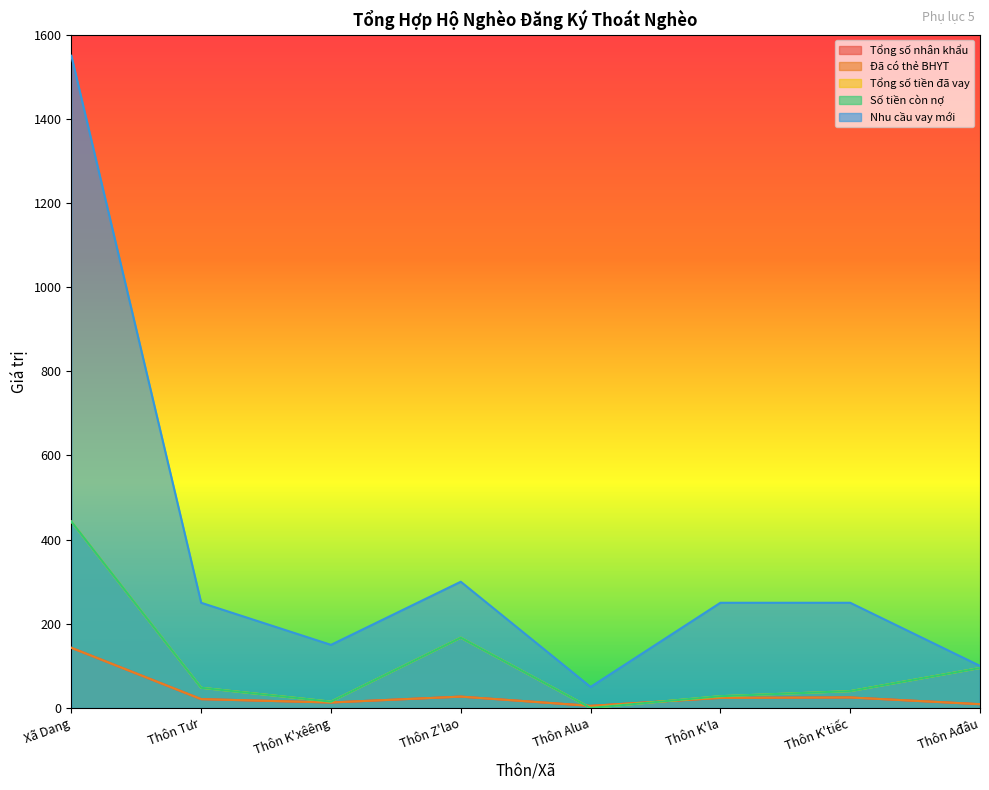

How many values in the Tổng số tiền đã vay series exceed 48?

3